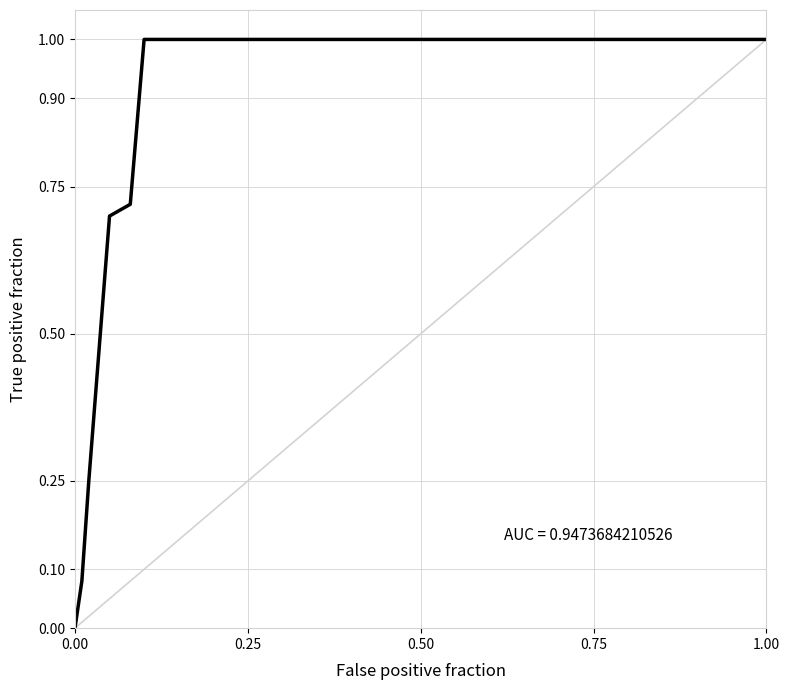

How many lines are shown in the chart?

1